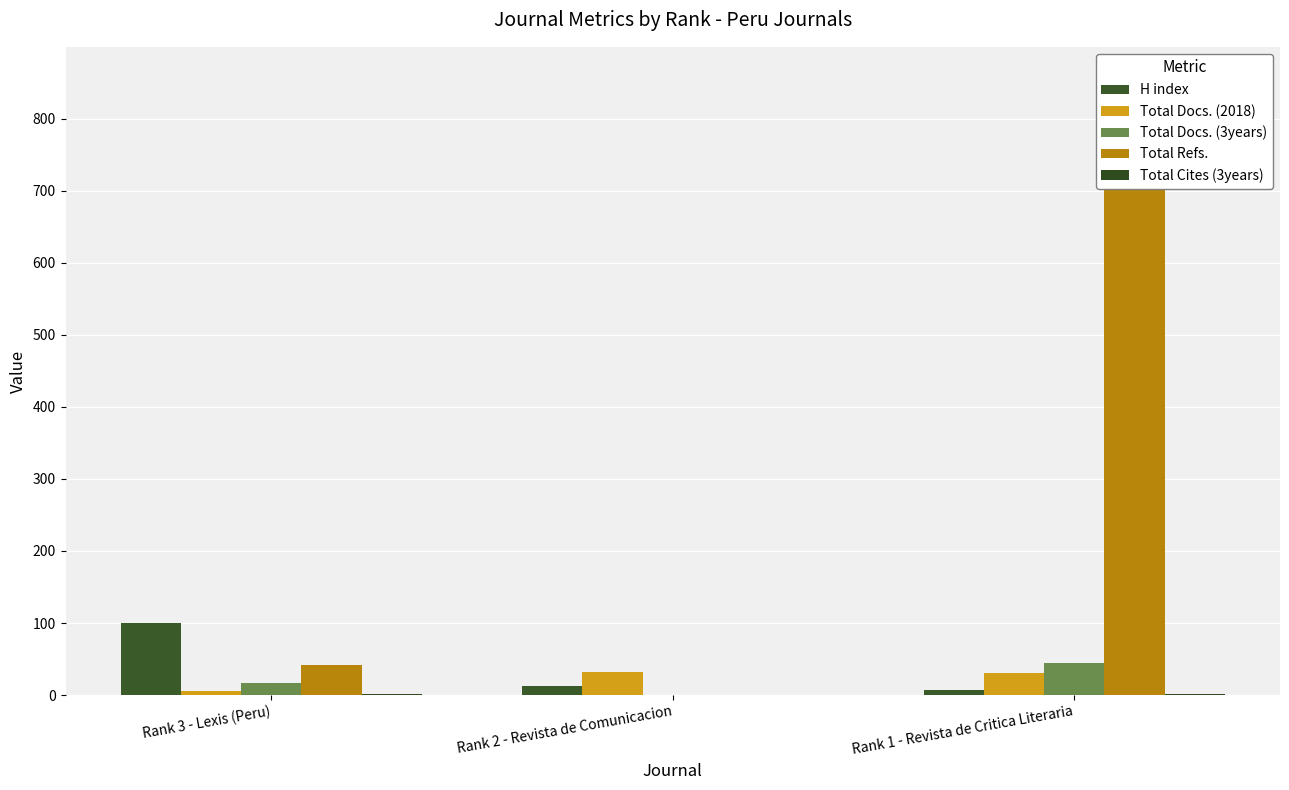

What are all the series names shown in the legend?

H index, Total Docs. (2018), Total Docs. (3years), Total Refs., Total Cites (3years)